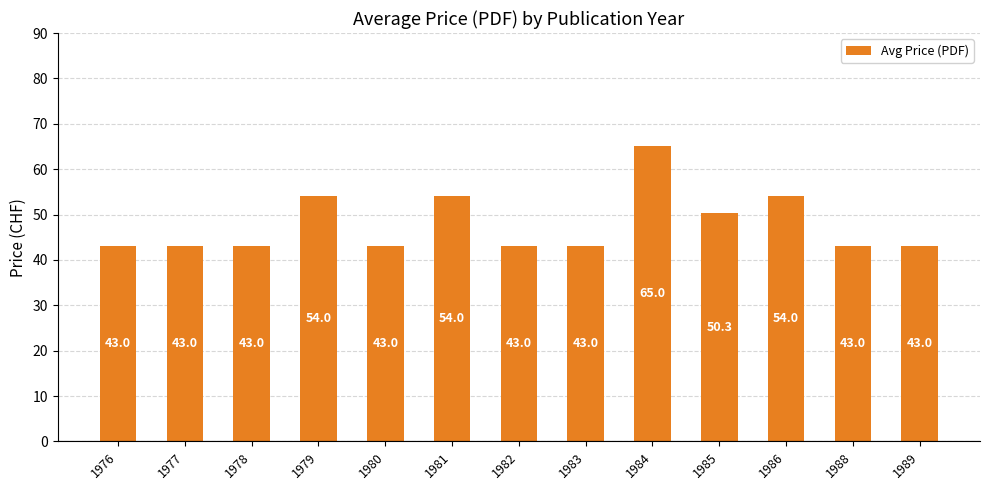

What value does the data have at 1985?

50.3